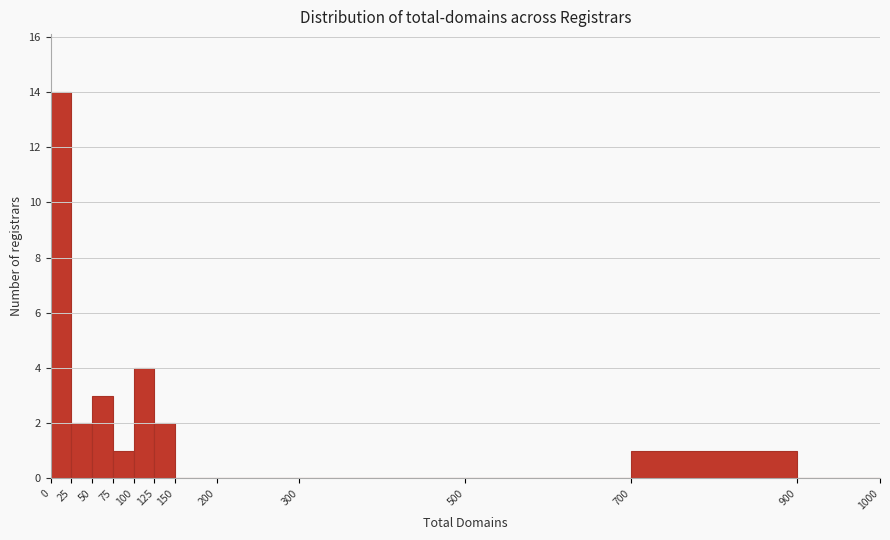

What is the height of the bar covering 25 to 50 on the x-axis? The values are not printed on the chart, so give them approximately, as read against the axis.

2